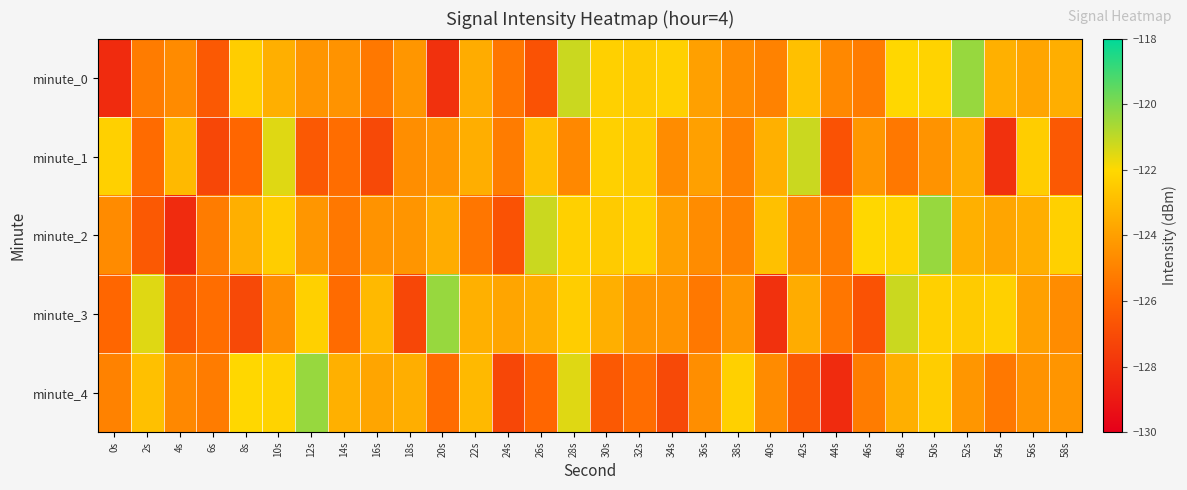

What is the maximum value shown in the chart?

-120.4